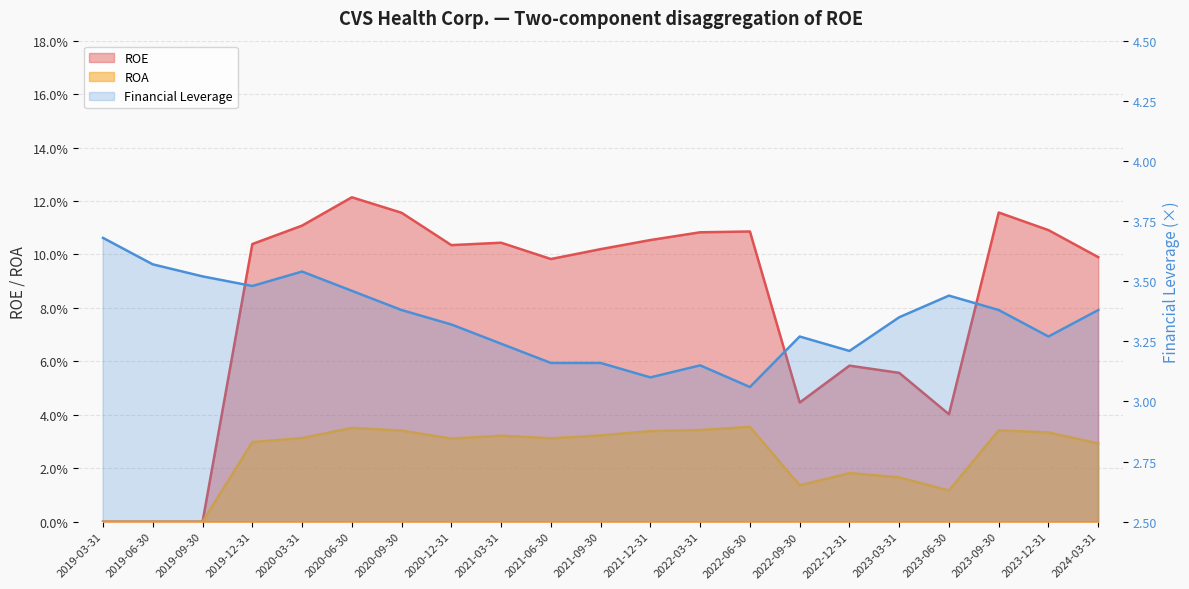

At which category does the chart reach its peak across all series?

2019-03-31